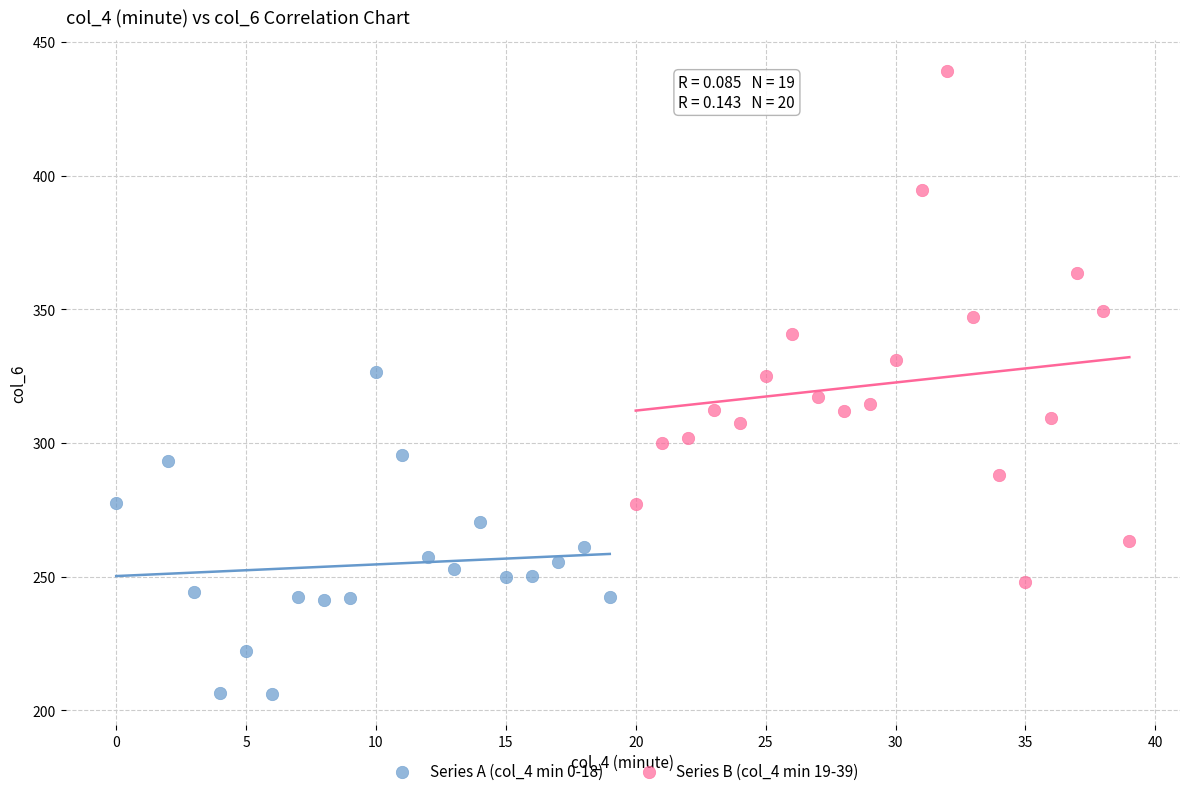

Which series has the largest Y range (max minus min)?

Series B (col_4 min 19-39)